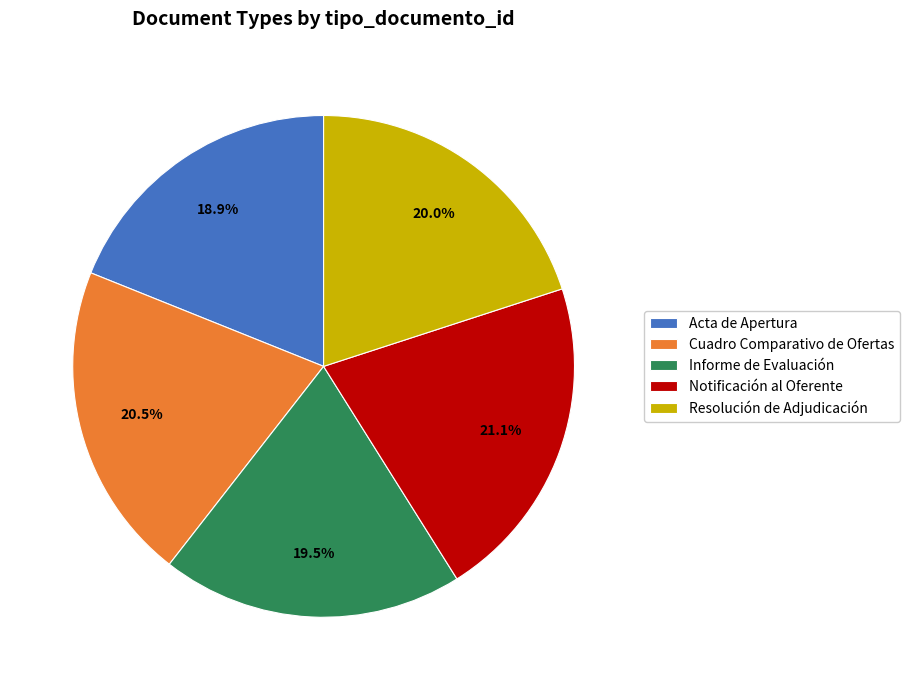

How many segments does this pie chart have?

5